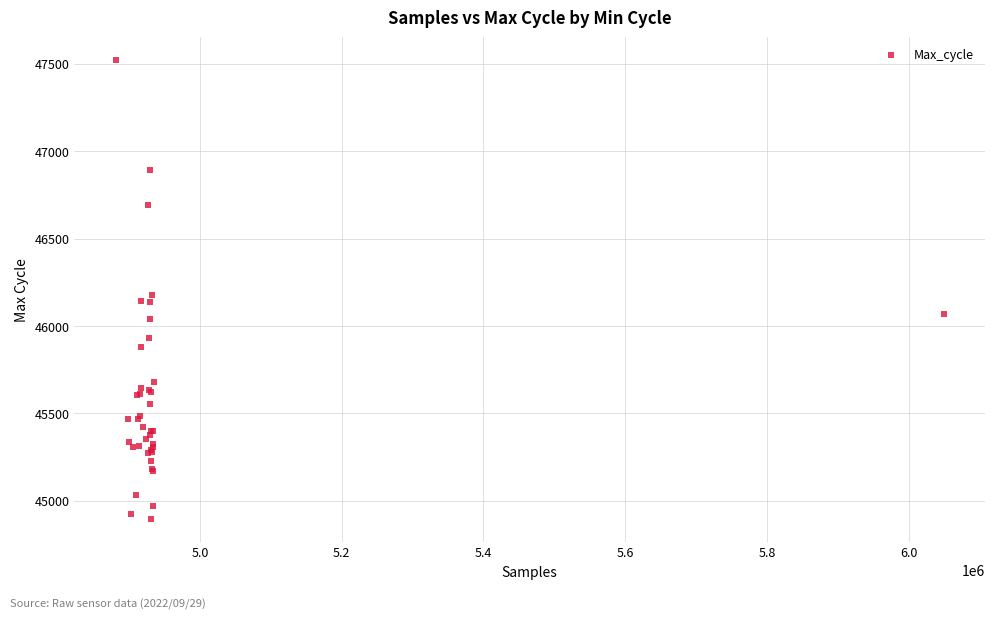

What Y value in the scatter plot is closest to 46208?

46179